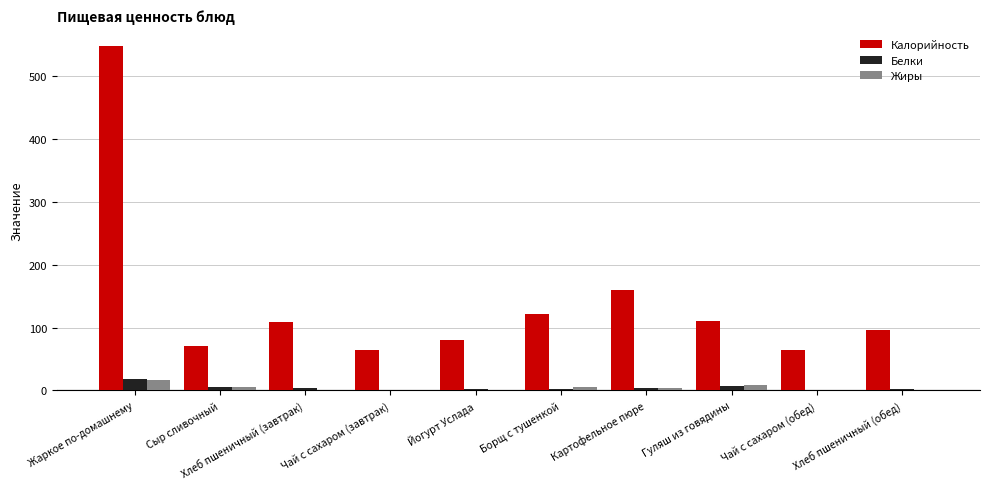

Which label corresponds to the largest value in the chart?

Жаркое по-домашнему